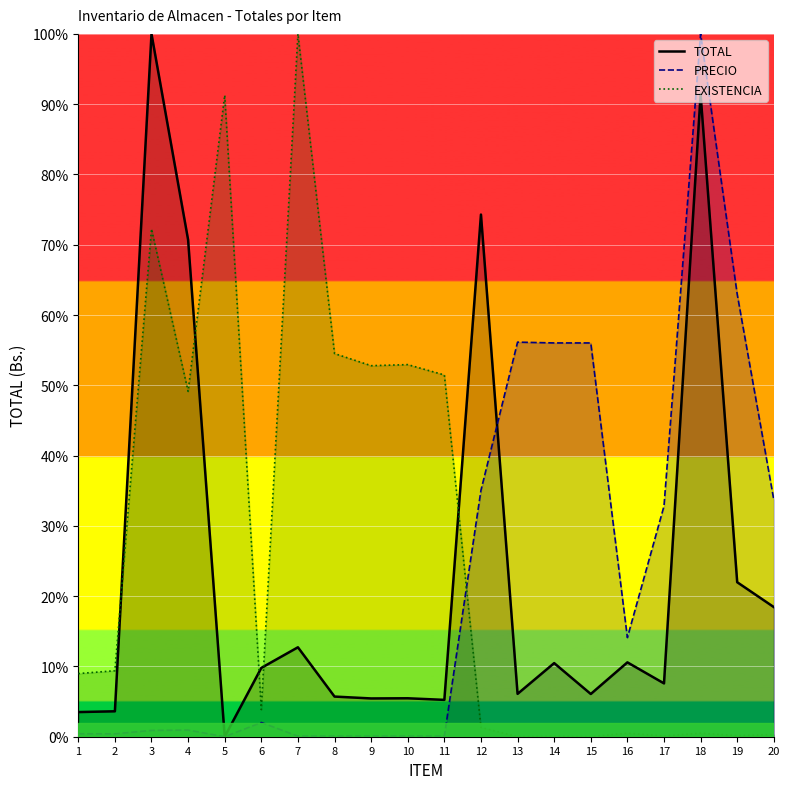

How many positive values does the PRECIO series have?

19